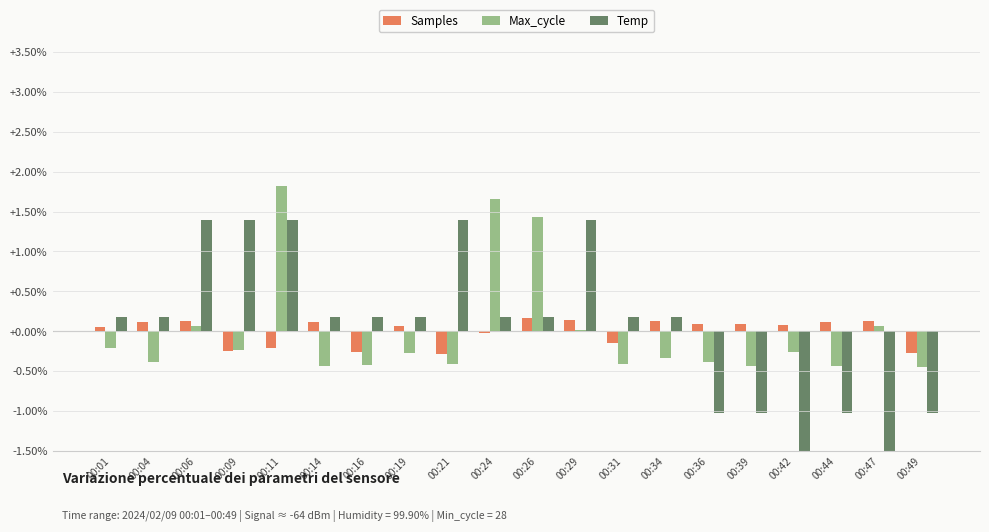

The Samples series shows -0.1 at 00:09. True or false?

False